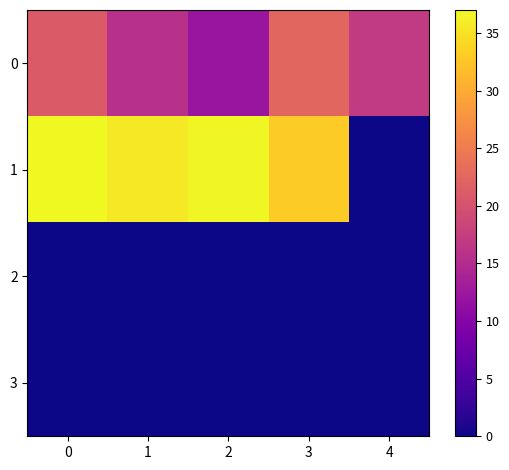

Which series has the largest total across all categories?

1